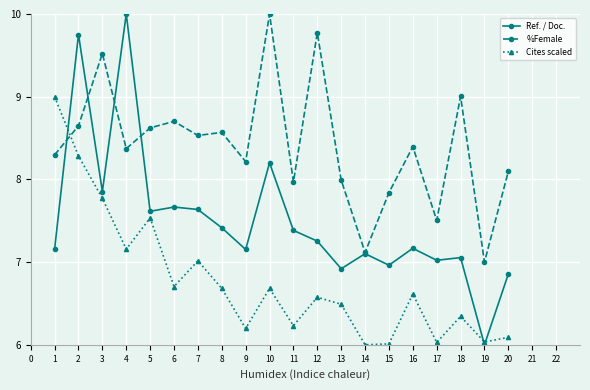

At 7, list the series in order from smallest to largest.

Cites scaled, Ref. / Doc., %Female